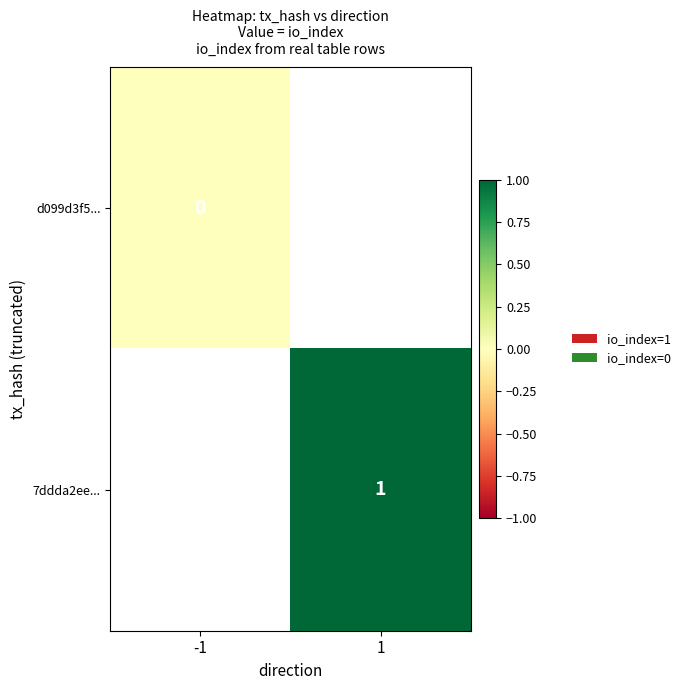

At how many categories does at least one series exceed 0?

1